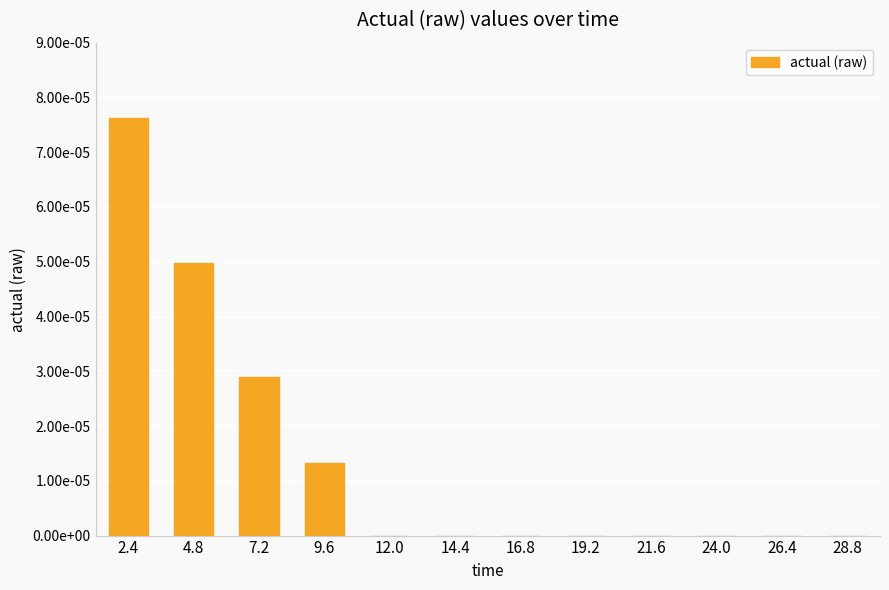

Reading left to right, list all the values displayed in this chart.

2.4=0.0	4.8=0.0	7.2=0.0	9.6=0.0	12.0=0.0	14.4=0.0	16.8=0.0	19.2=0.0	21.6=0.0	24.0=0.0	26.4=0.0	28.8=0.0